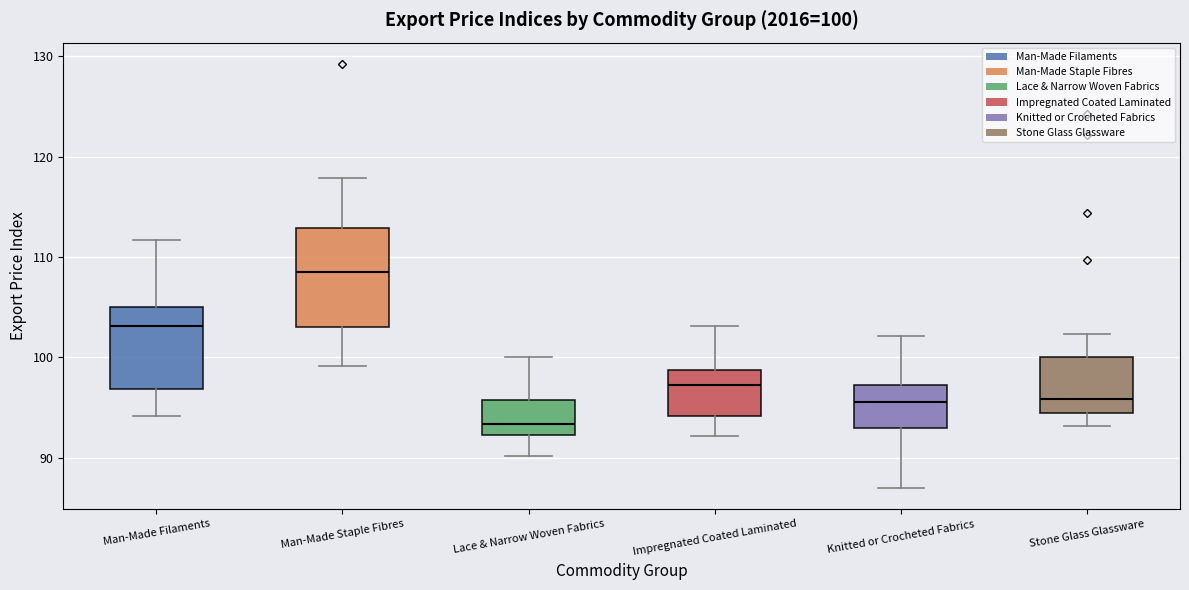

Which box has the lowest median line?

Lace & Narrow Woven Fabrics